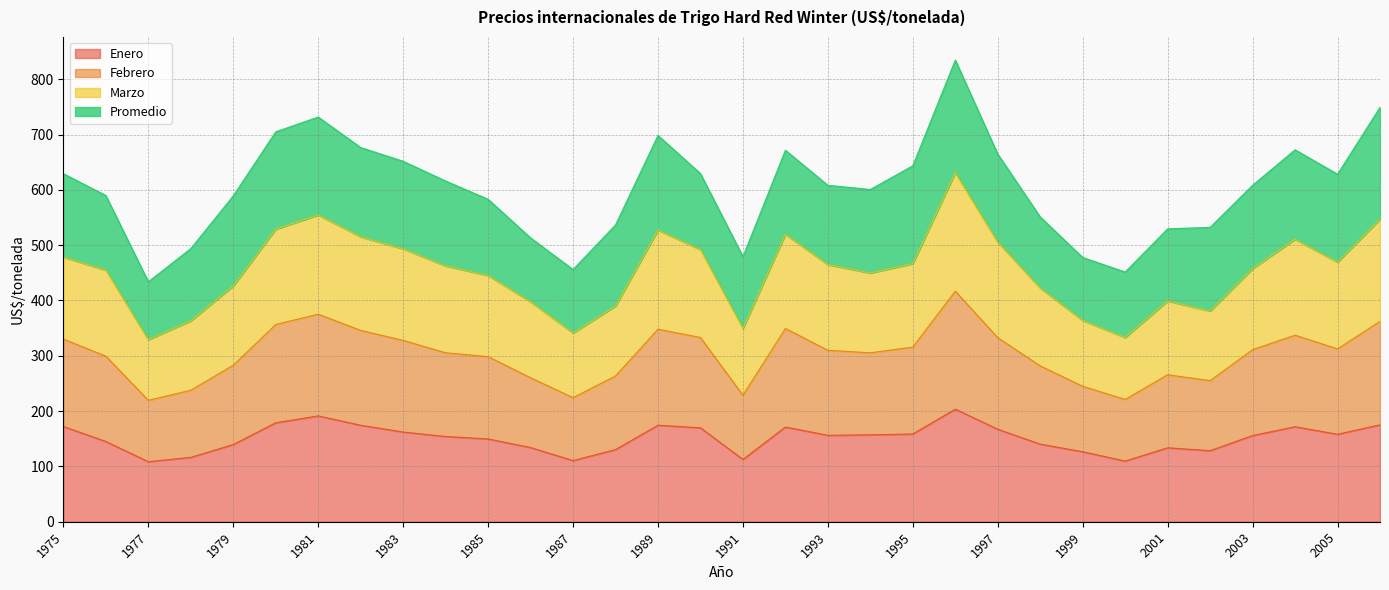

The value of Enero at 1985 is 149.7. True or false?

True